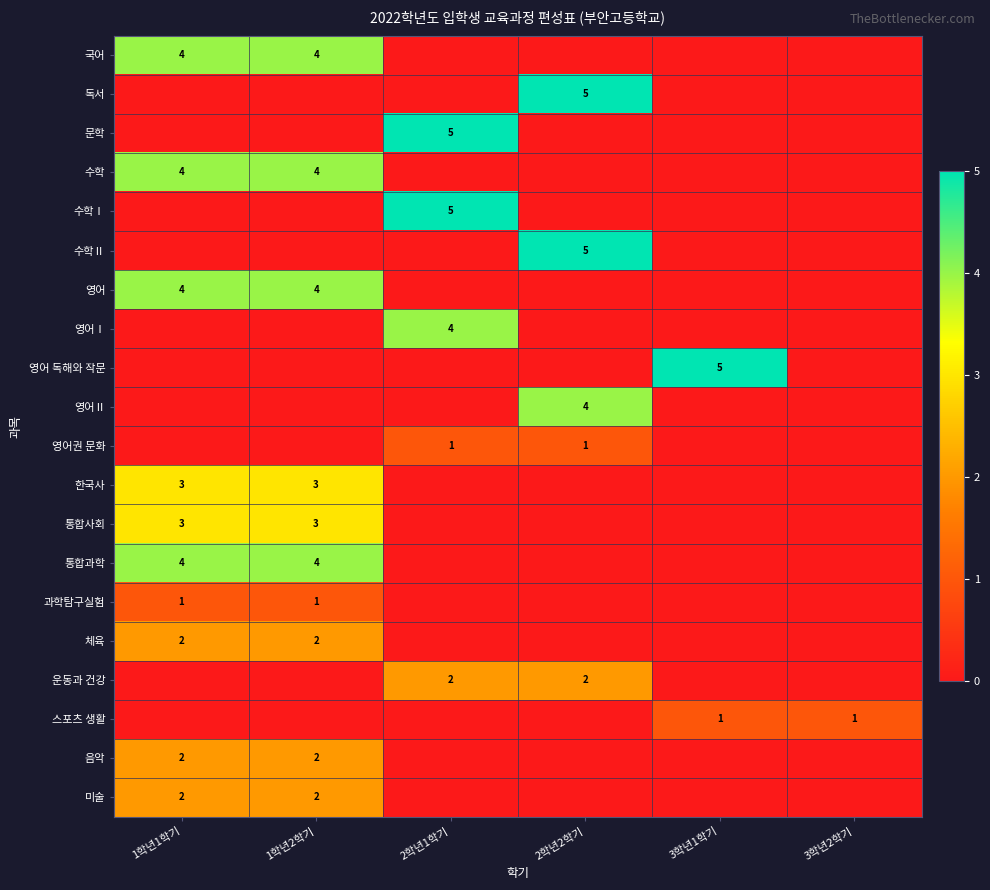

Is it true that 독서 equals 3 at 2학년2학기?

False